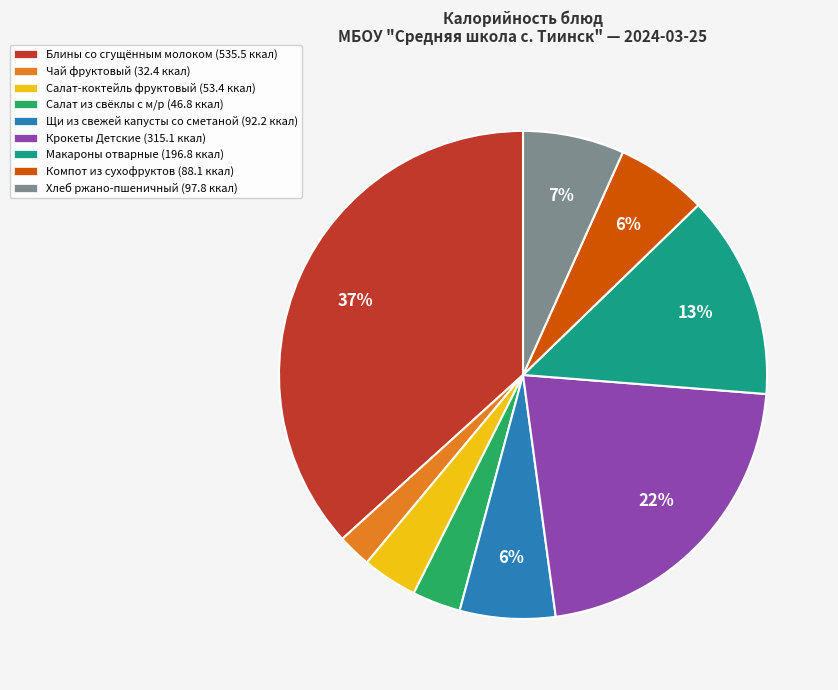

Is Салат-коктейль фруктовый the majority of the pie?

No